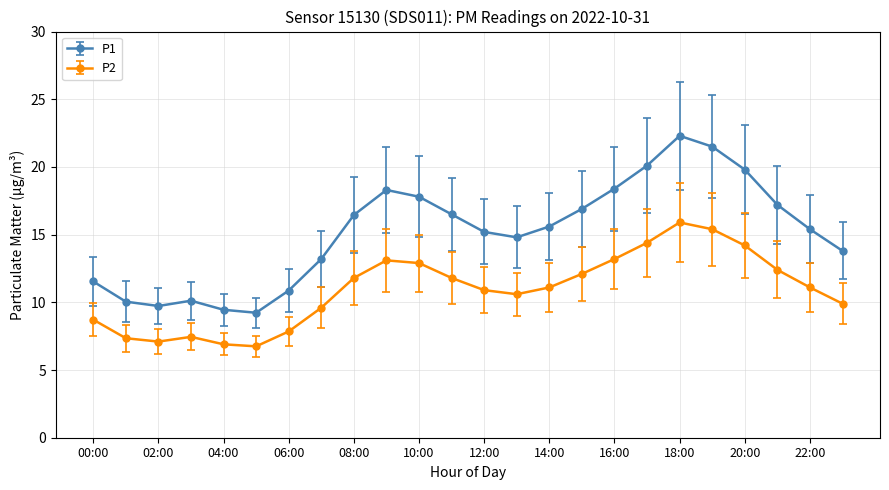

Which series has the largest total across all categories?

P1